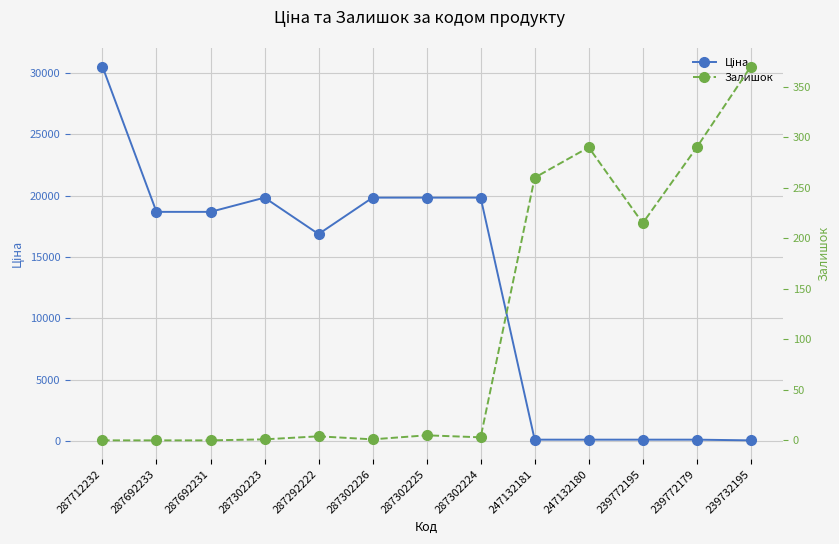

How many values in Залишок are above zero?

10